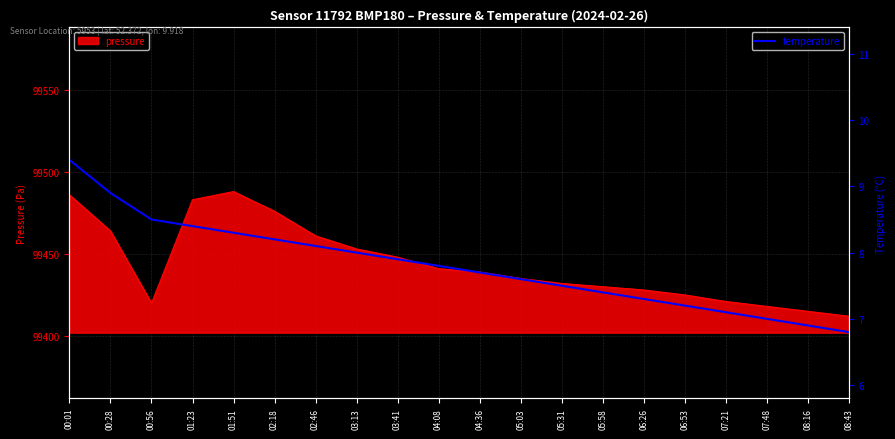

How many values exceed 7?

17